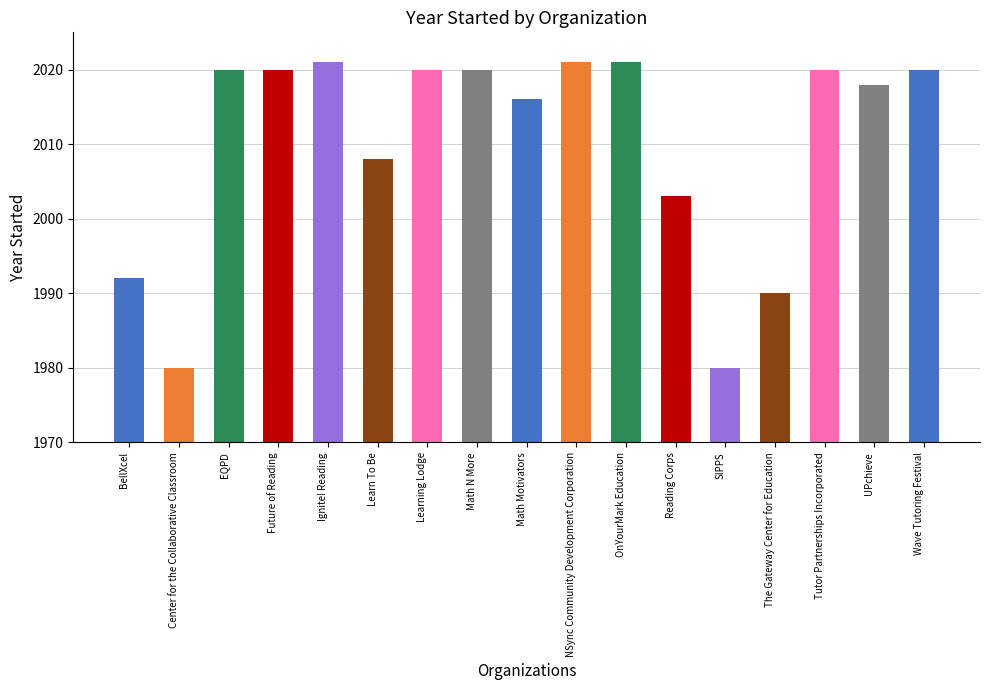

What is the average value?

2010